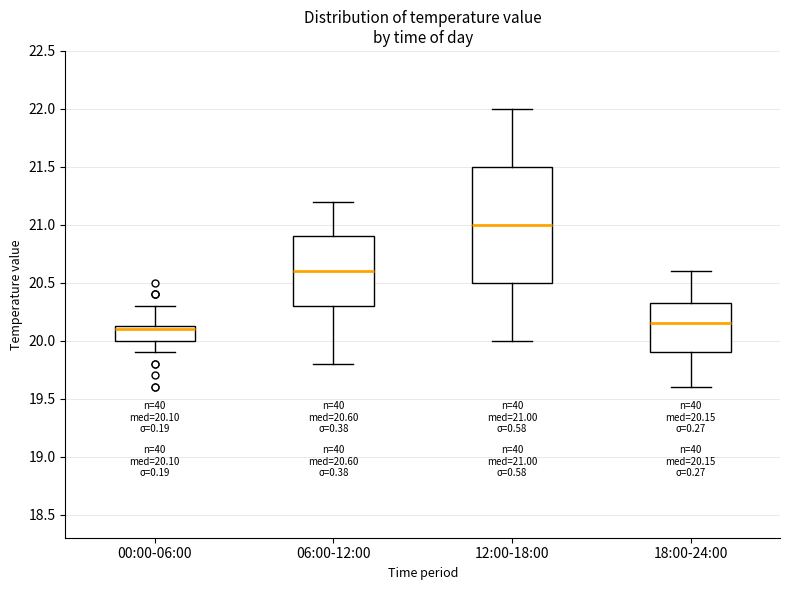

Which box is the tallest, from its lower edge to its upper edge?

12:00-18:00